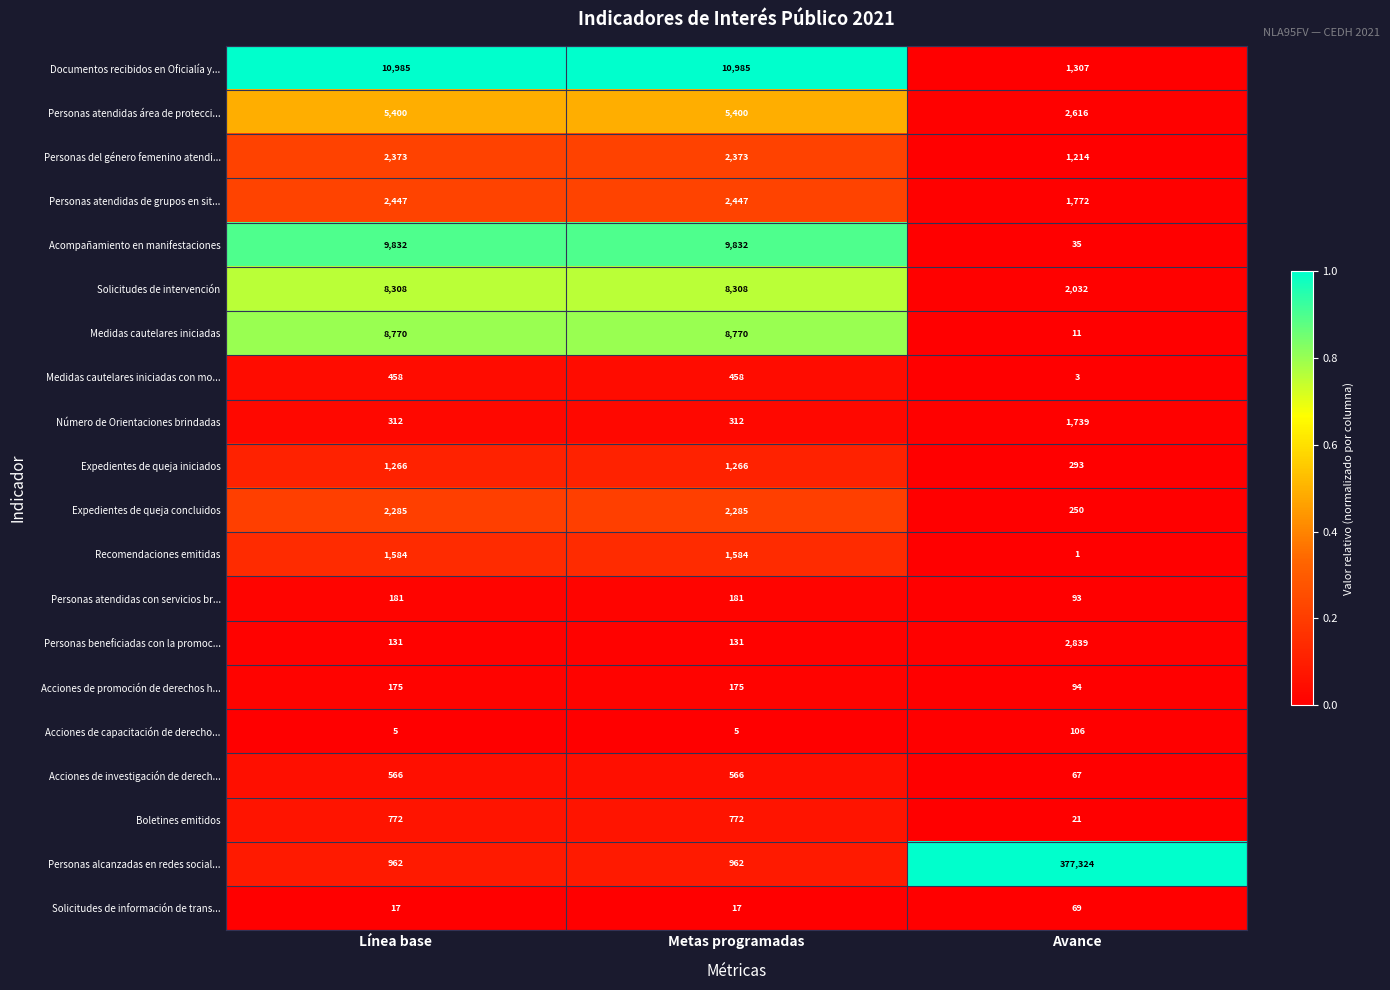

Which series has the largest total across all categories?

Personas alcanzadas en redes social...